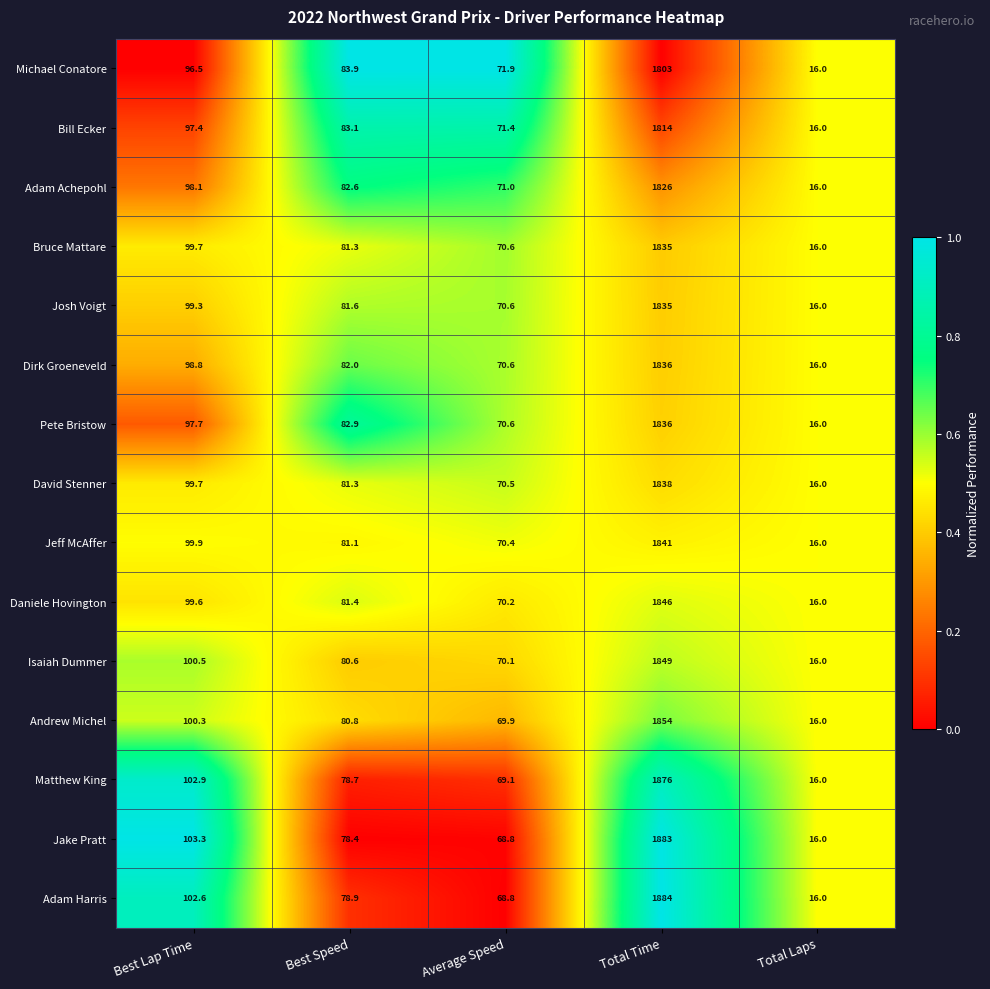

What is the average value of the Bruce Mattare series?

420.5